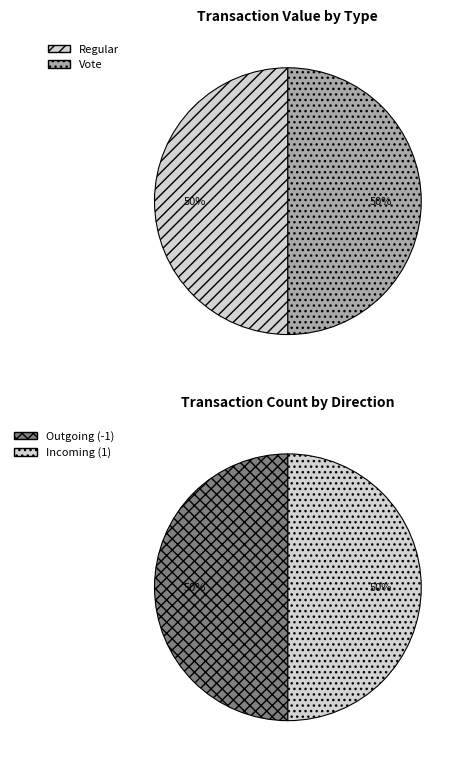

Is there a majority slice in this chart?

No